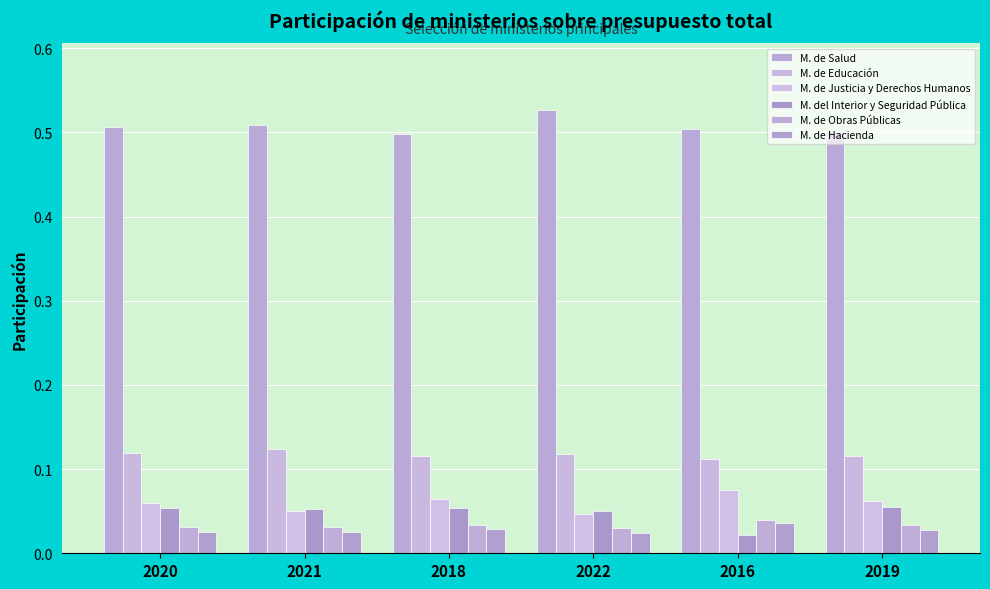

How many series are shown in this chart?

6